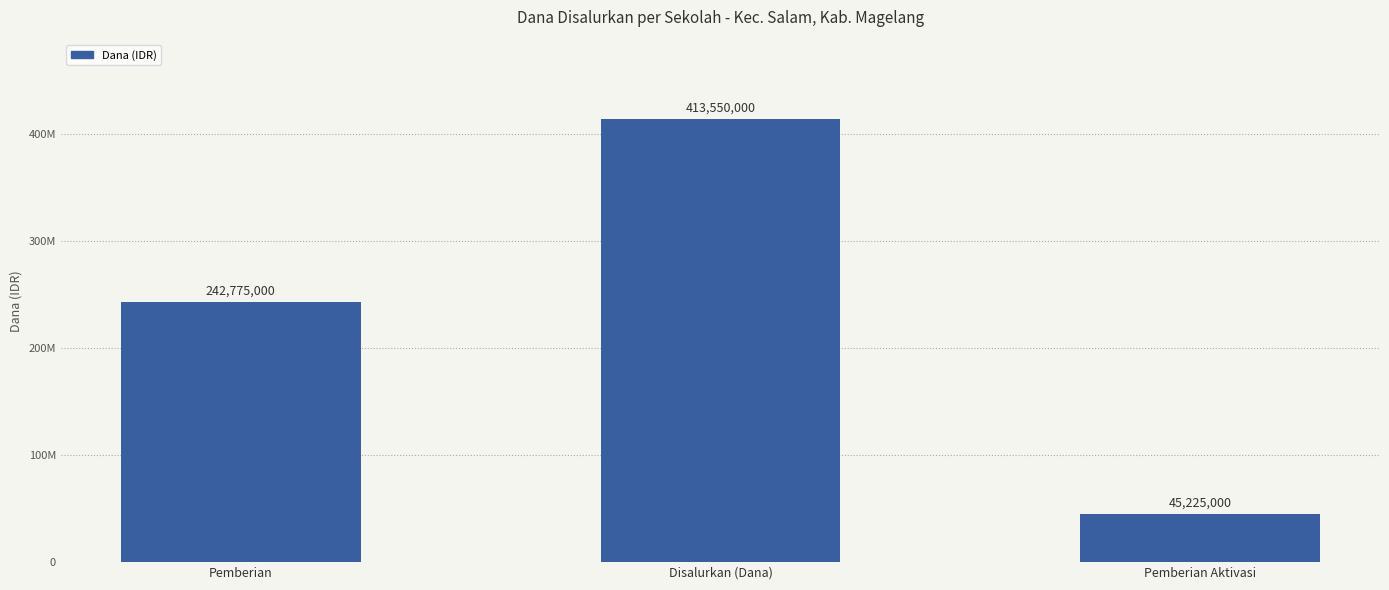

How many values are between 45225000 and 413550000?

3